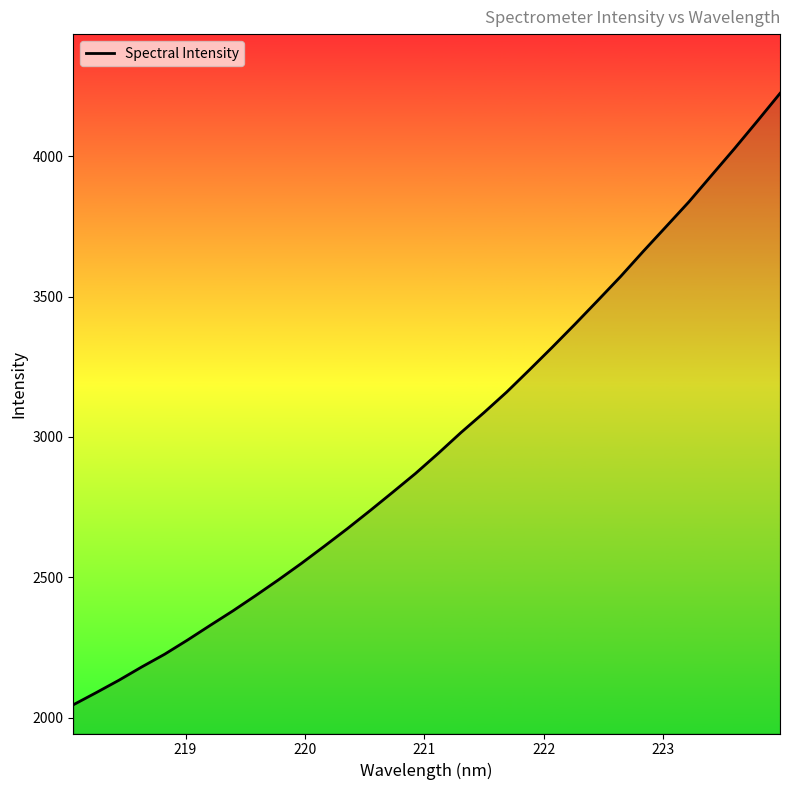

What is the average value?

2987.9